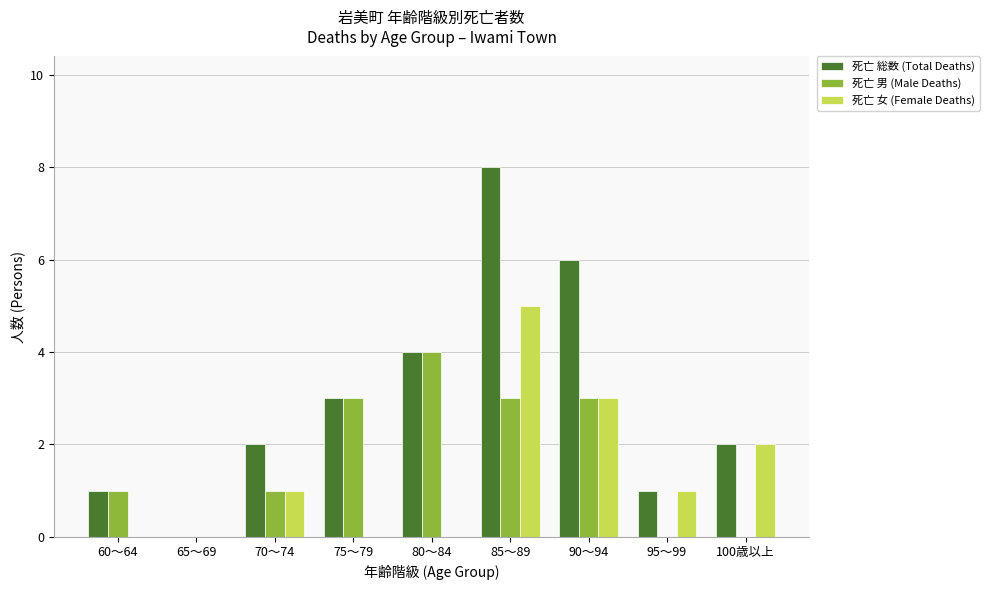

Between 90～94 and 100歳以上, which series saw the biggest shift?

死亡 総数 (Total Deaths)